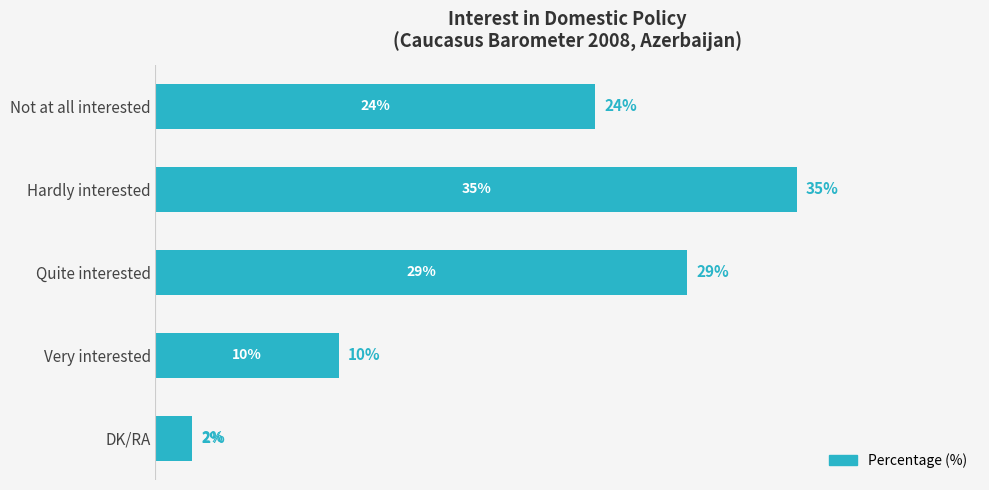

List the labels in order of value, smallest first.

DK/RA, Very interested, Not at all interested, Quite interested, Hardly interested